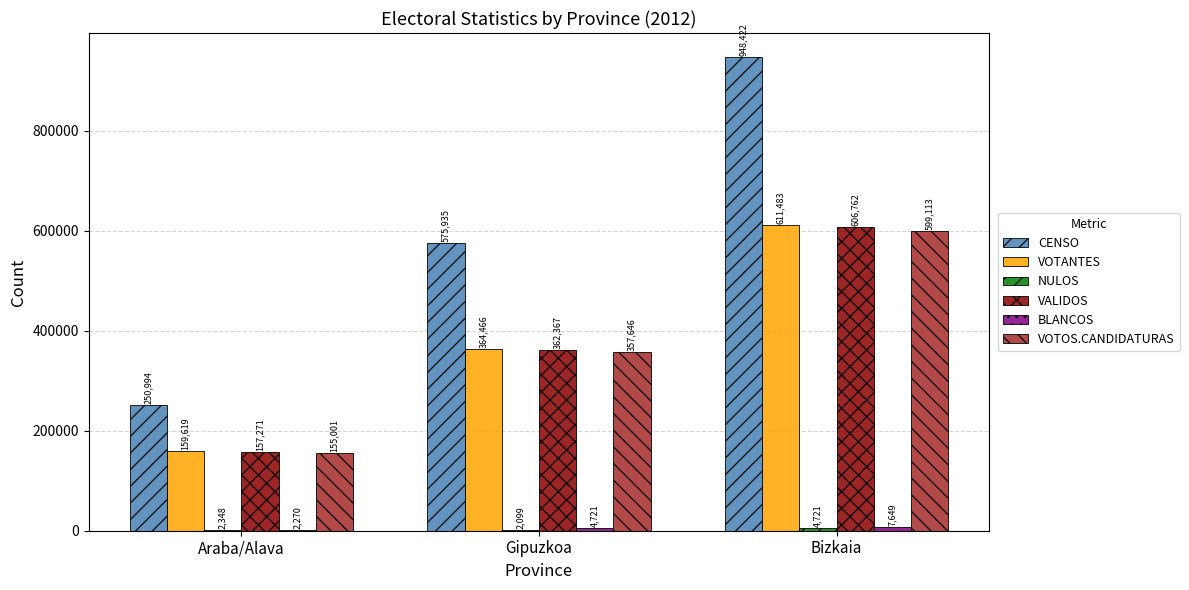

How many categories are shown in the chart?

3